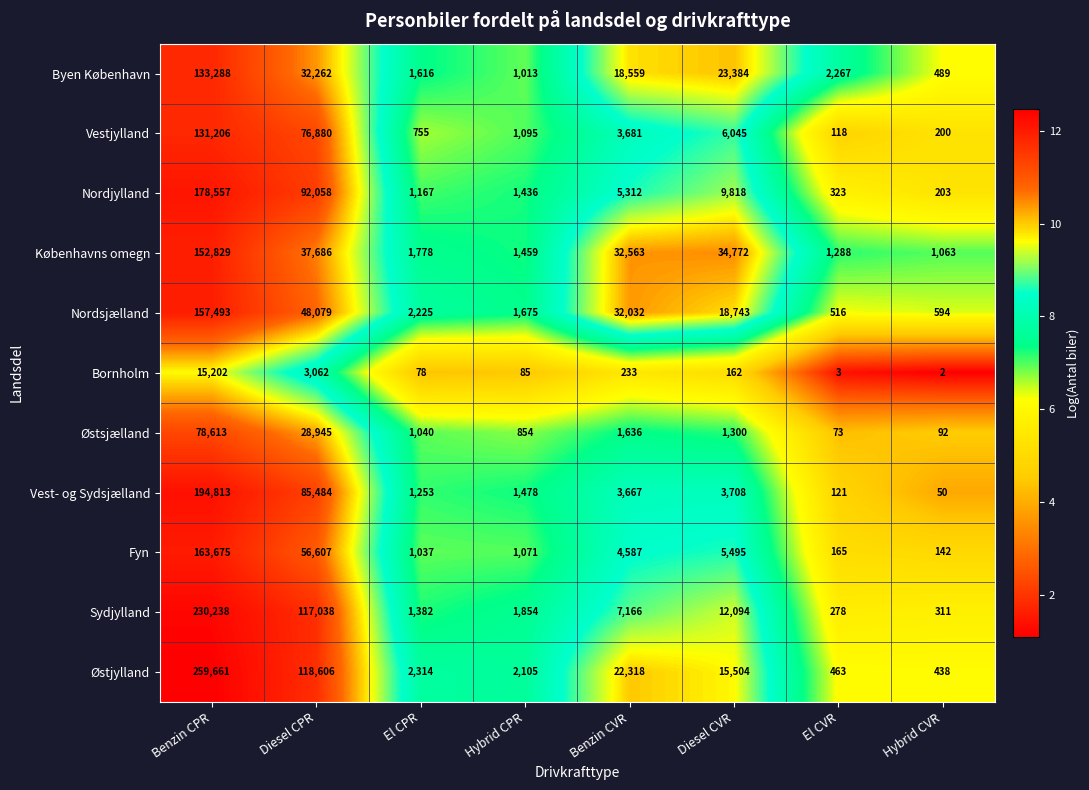

Rank the series at El CVR from lowest to highest value.

Bornholm, Østsjælland, Vestjylland, Vest- og Sydsjælland, Fyn, Sydjylland, Nordjylland, Østjylland, Nordsjælland, Københavns omegn, Byen København